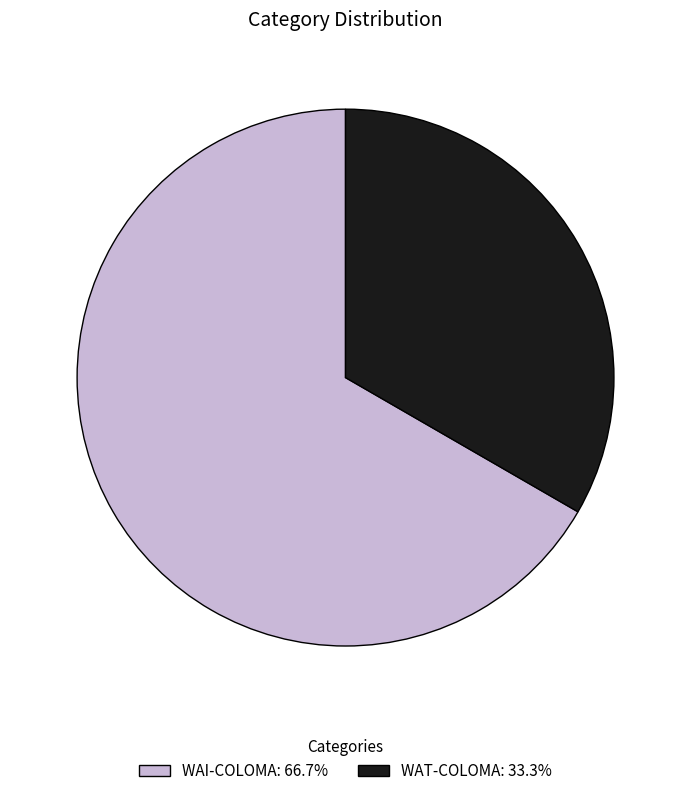

How many segments does this pie chart have?

2